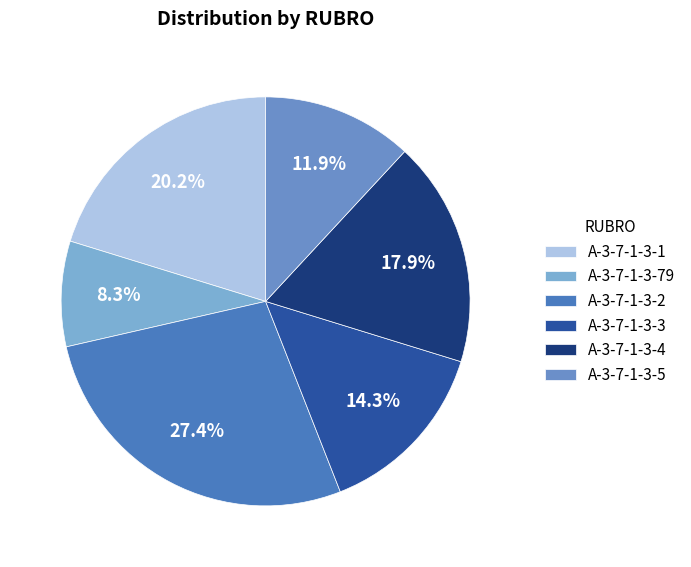

To the nearest percent, what portion does A-3-7-1-3-1 represent?

20%